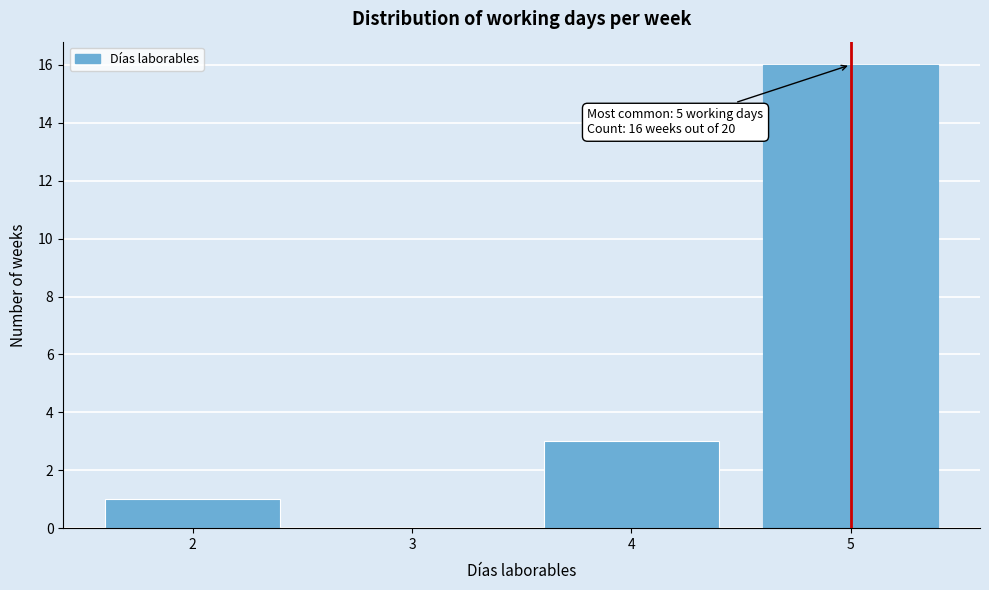

Which range on the x-axis has the tallest bar?

4.5 to 5.5